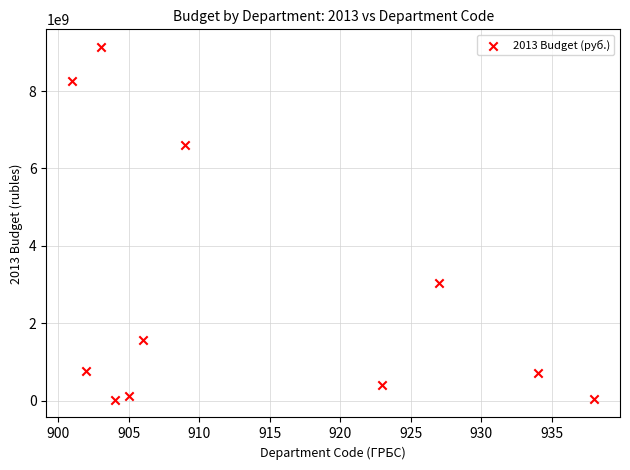

What Y value in the scatter plot is closest to 4580241285?

3029030000